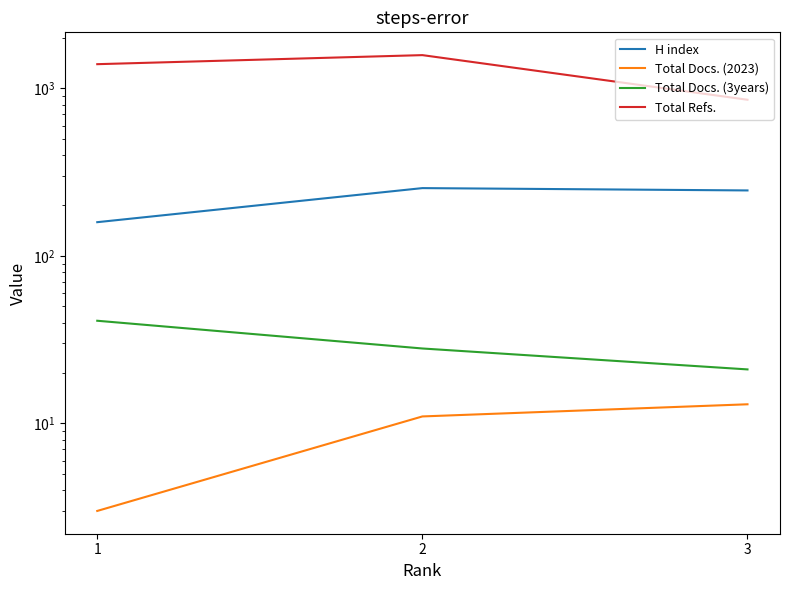

At which label does Total Docs. (2023) reach its peak?

3